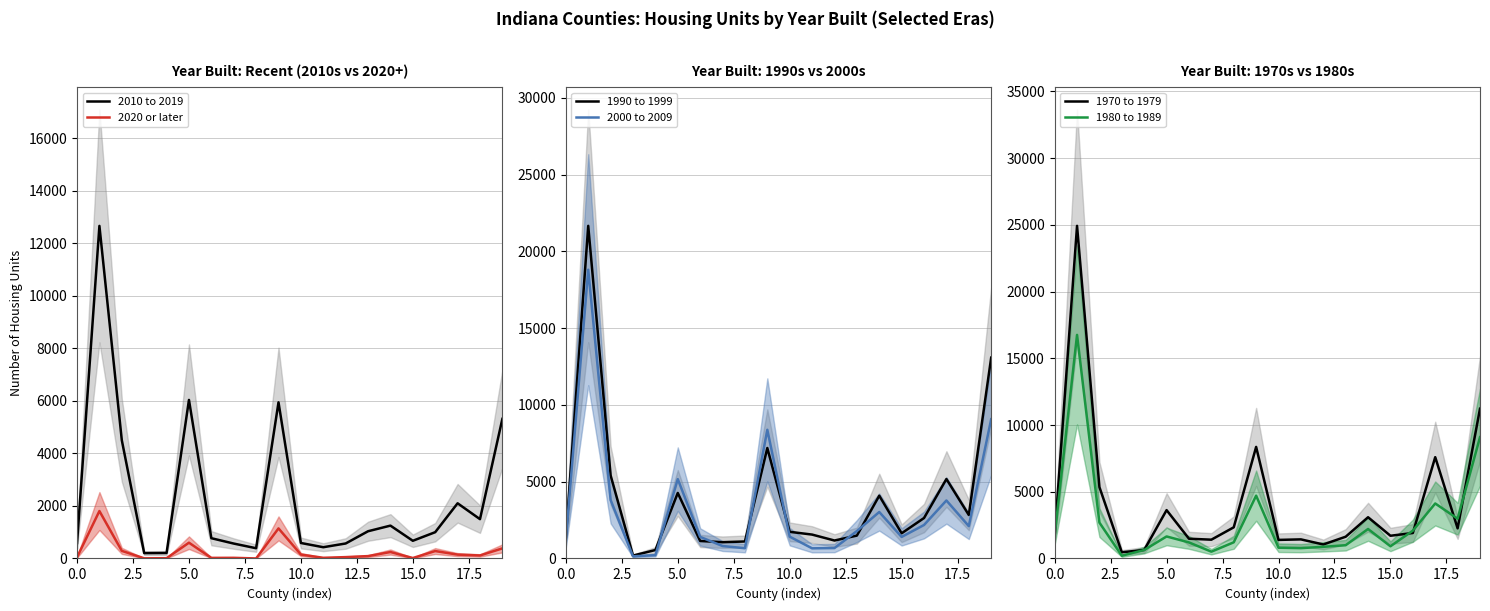

Which has a higher value, 17.5 or 11?

17.5